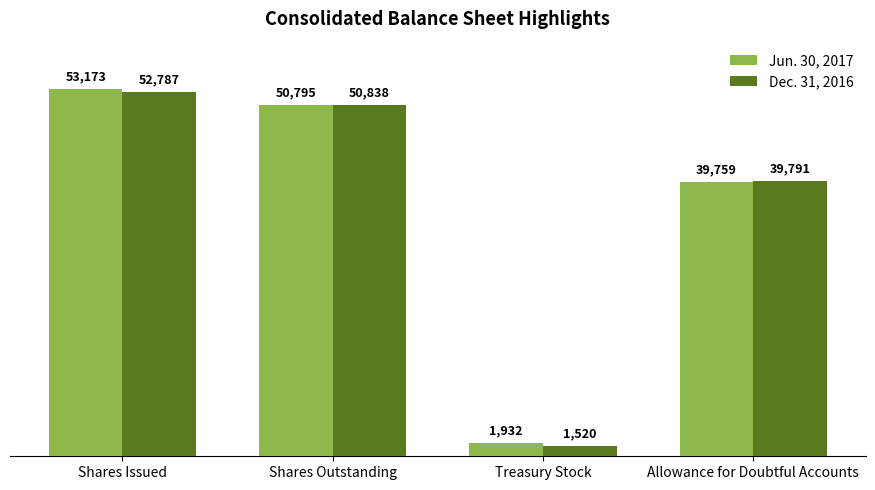

Which series has the largest total across all categories?

Jun. 30, 2017